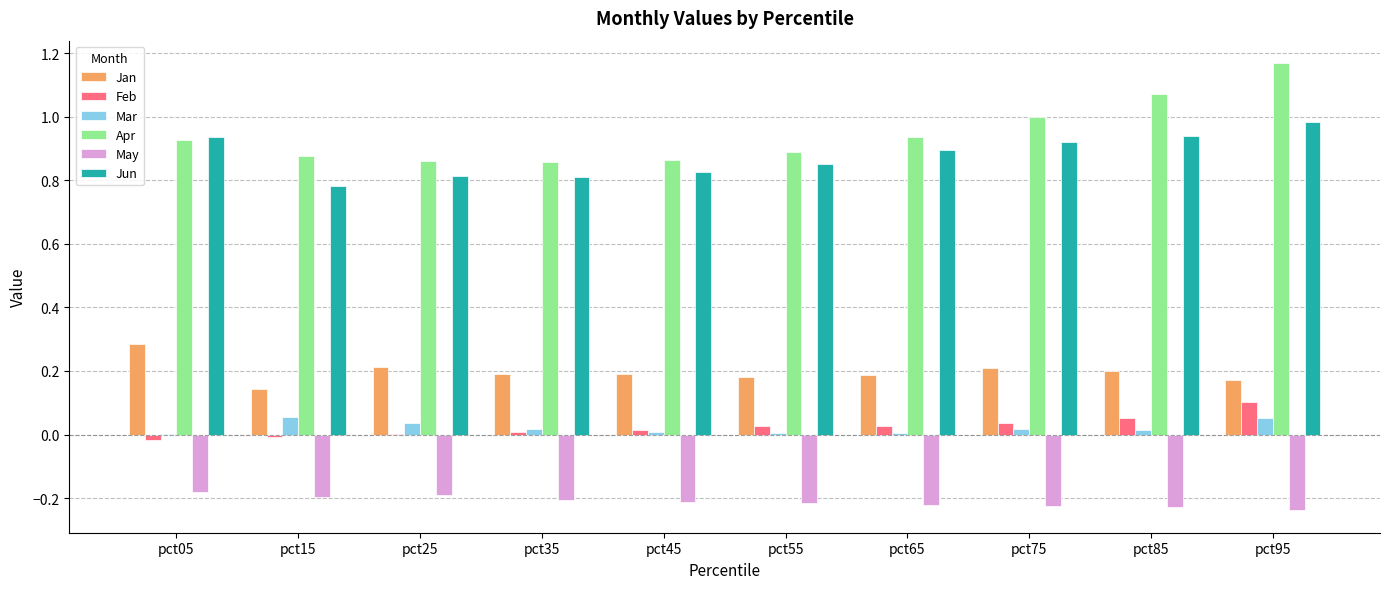

How many groups of bars are there?

10